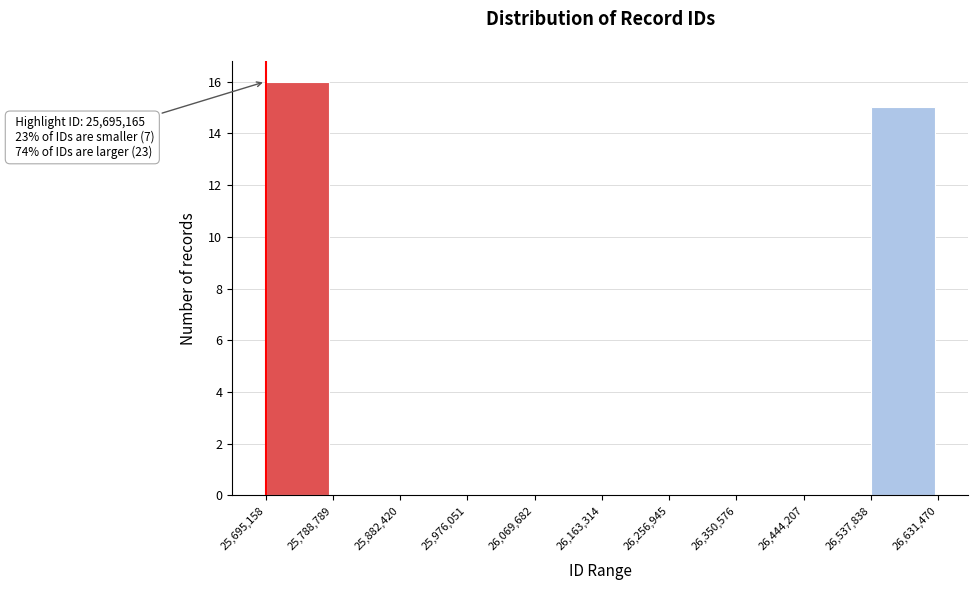

Over which range of the x-axis is the bar tallest?

25,695,158 to 25,788,789